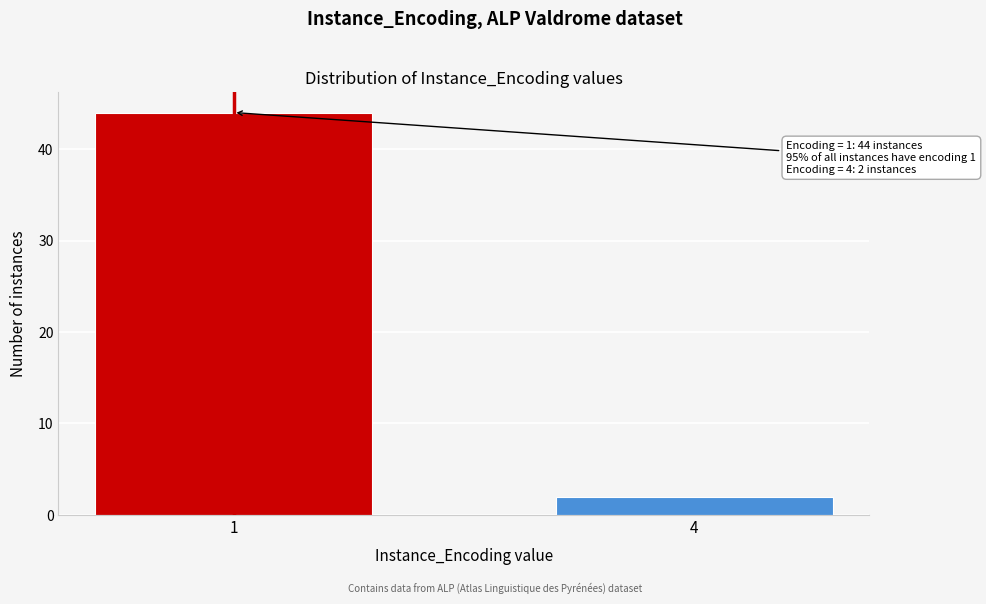

Reading left to right, what are all the values shown in this chart?

1=44	4=2